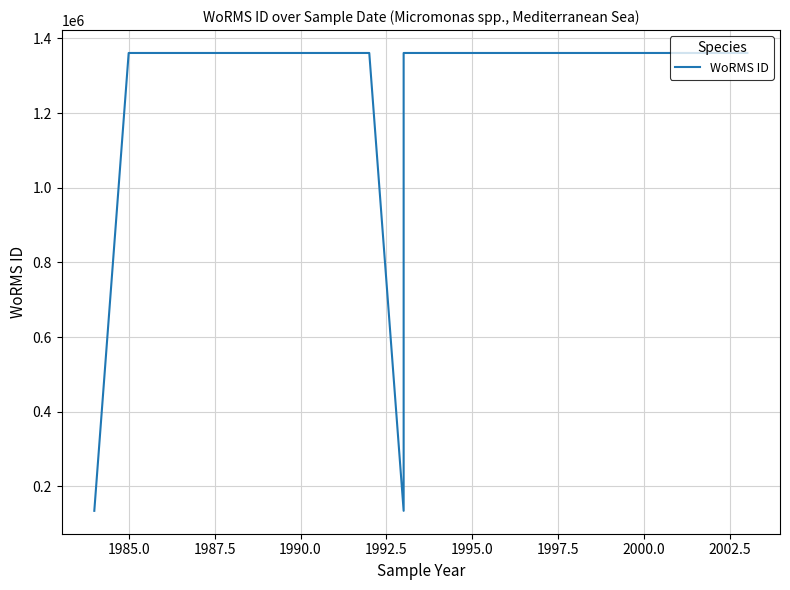

How many data points are less than 1361174?

2